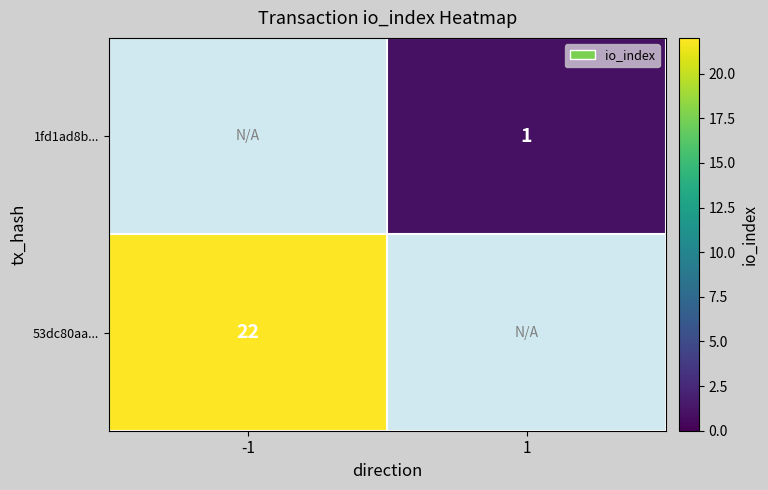

The value of 1fd1ad8b... at 1 is 1. True or false?

True